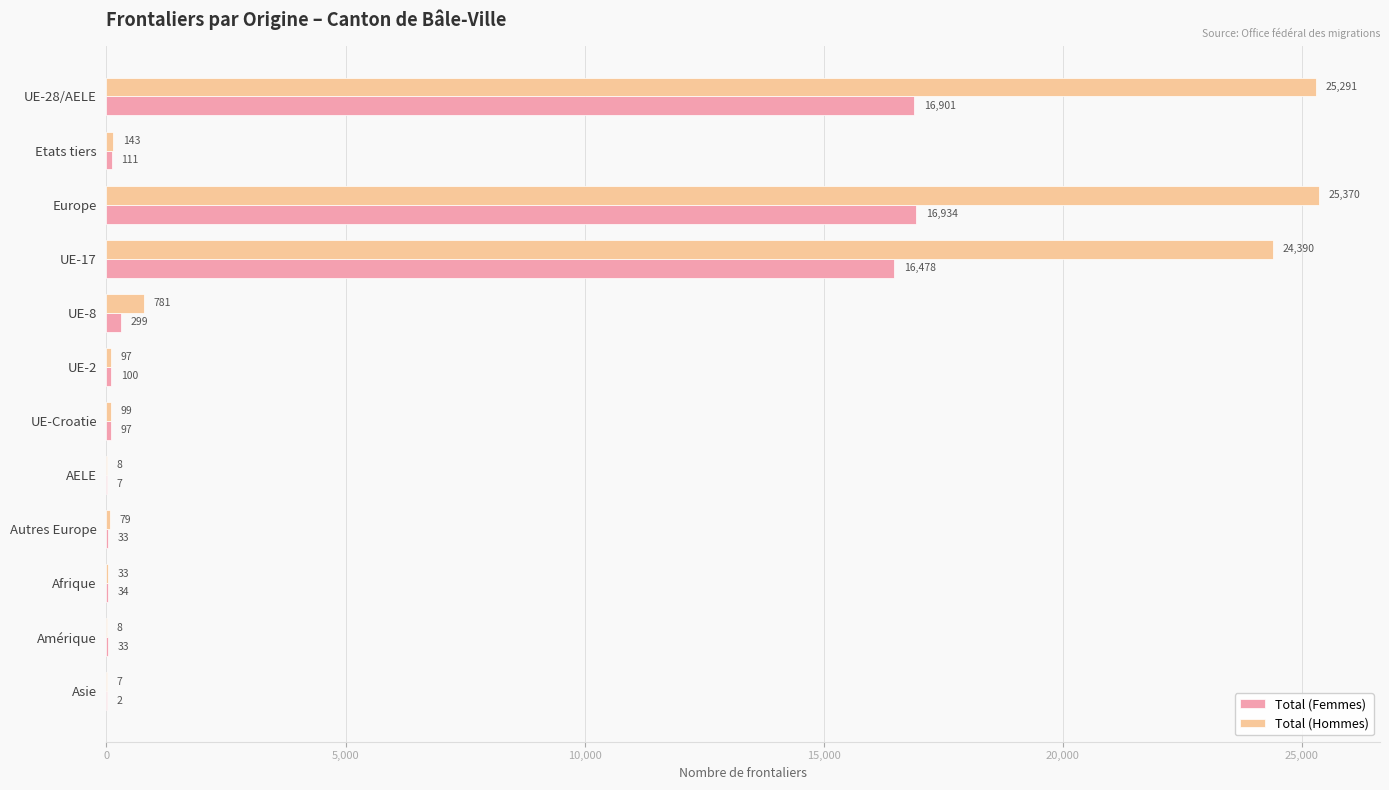

How many categories are shown in the chart?

12